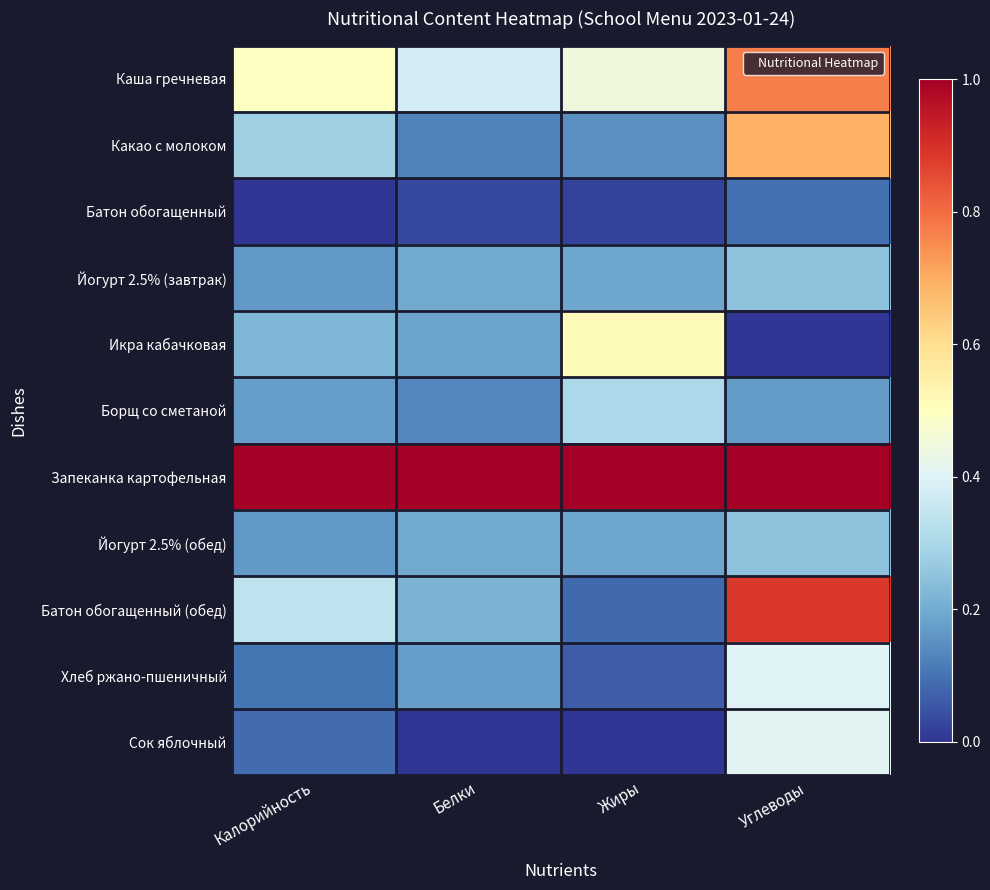

At which category does the chart reach its minimum across all series?

Калорийность